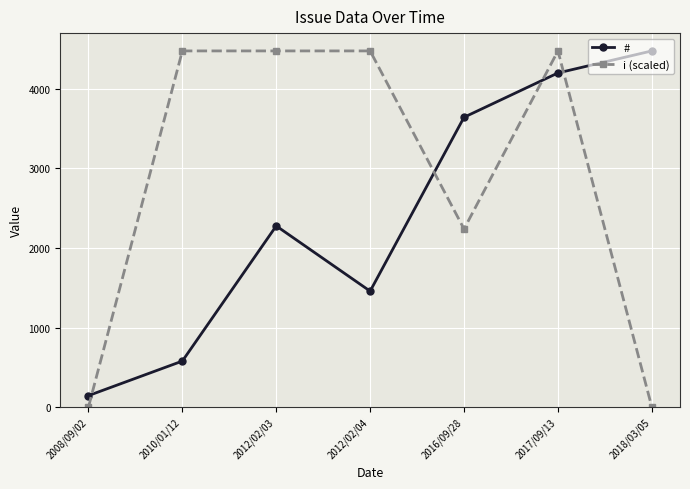

What are all the series names shown in the legend?

#, i (scaled)